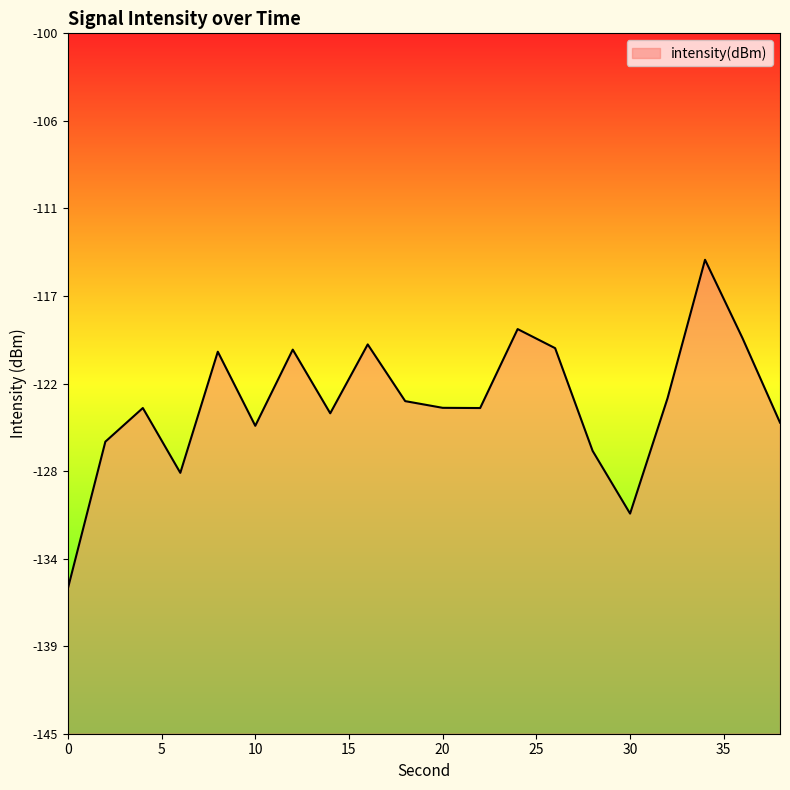

The chart shows a value of -120.0 at 16. True or false?

True